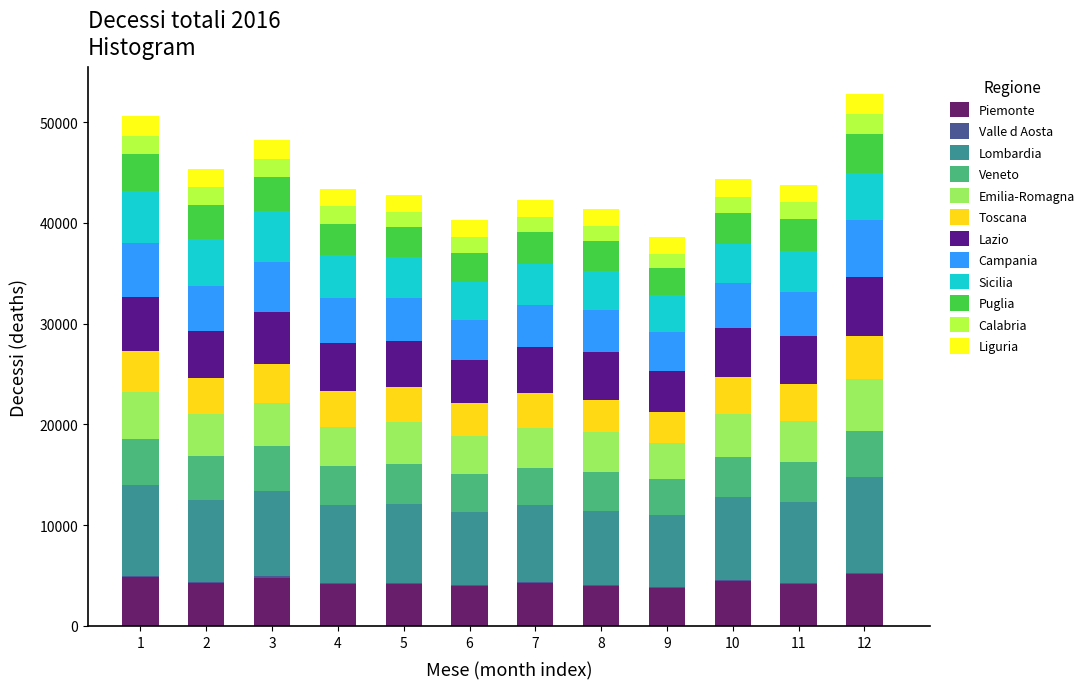

What is the highest value of the Piemonte series?

5164